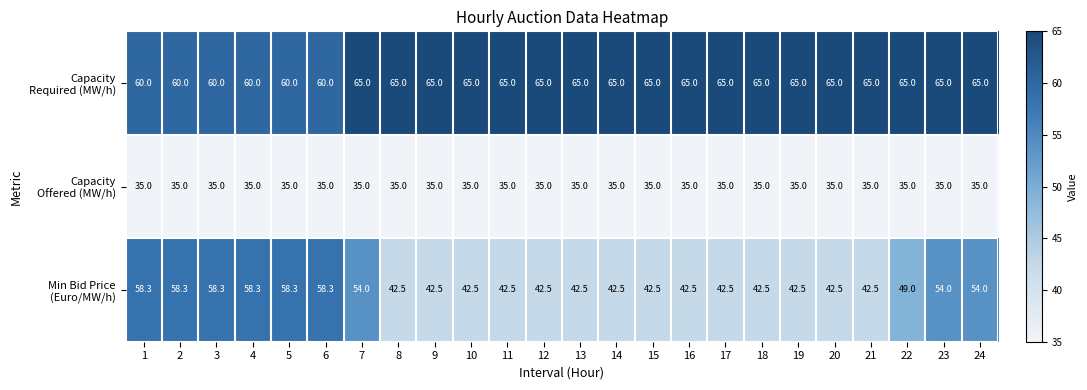

At how many categories does at least one series exceed 35?

24